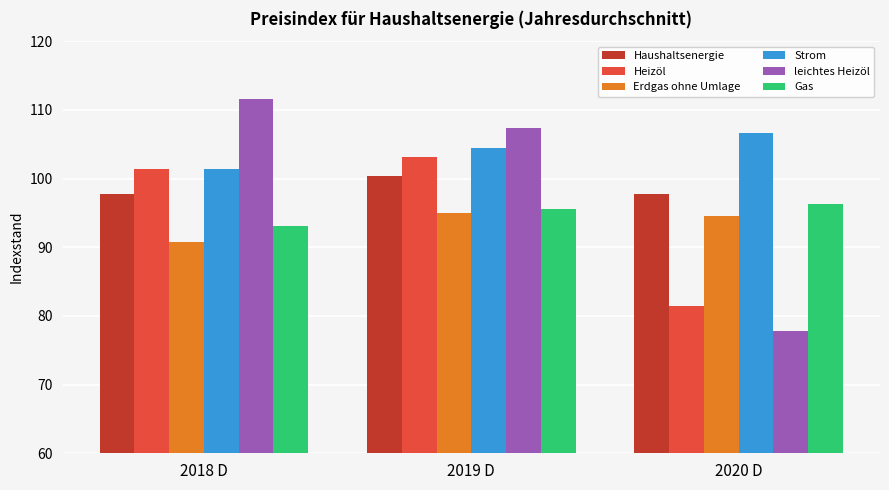

What is the value of the Strom bar at the 1st from the left?

101.4